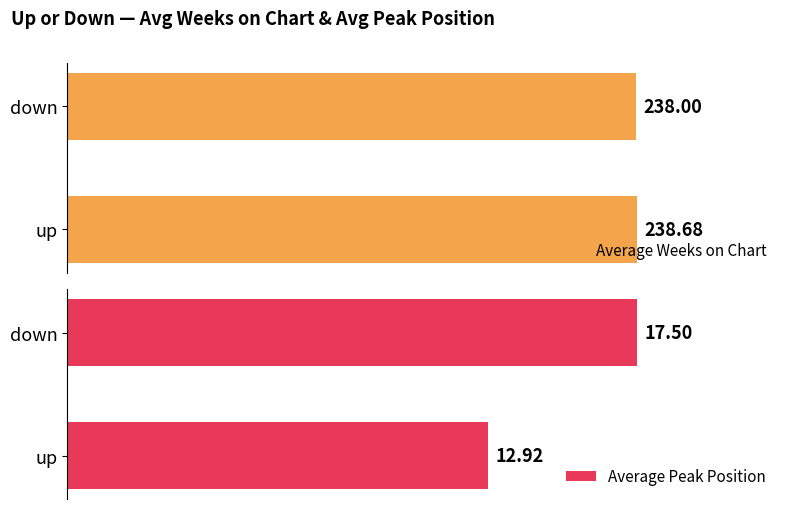

How many data points in Average Peak Position are above 17?

1